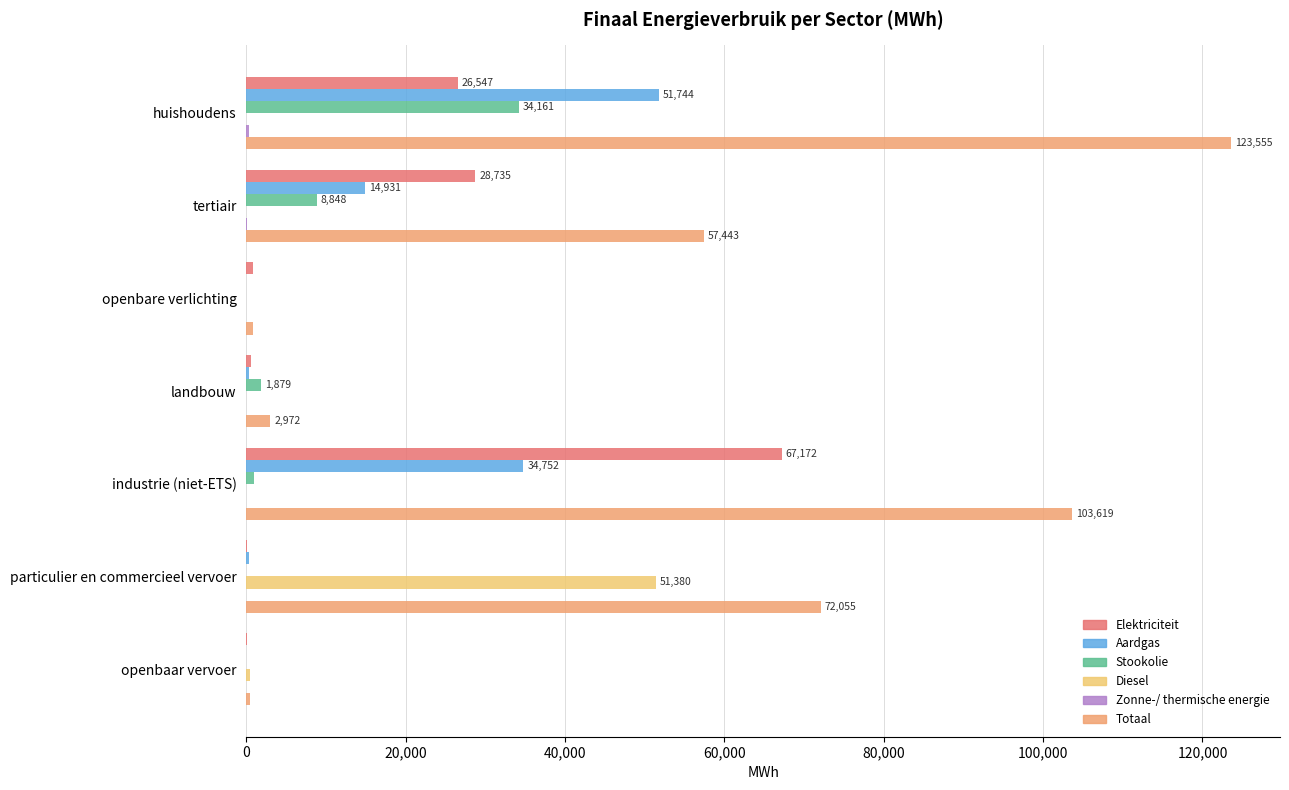

How many data points in Elektriciteit are above 877?

4